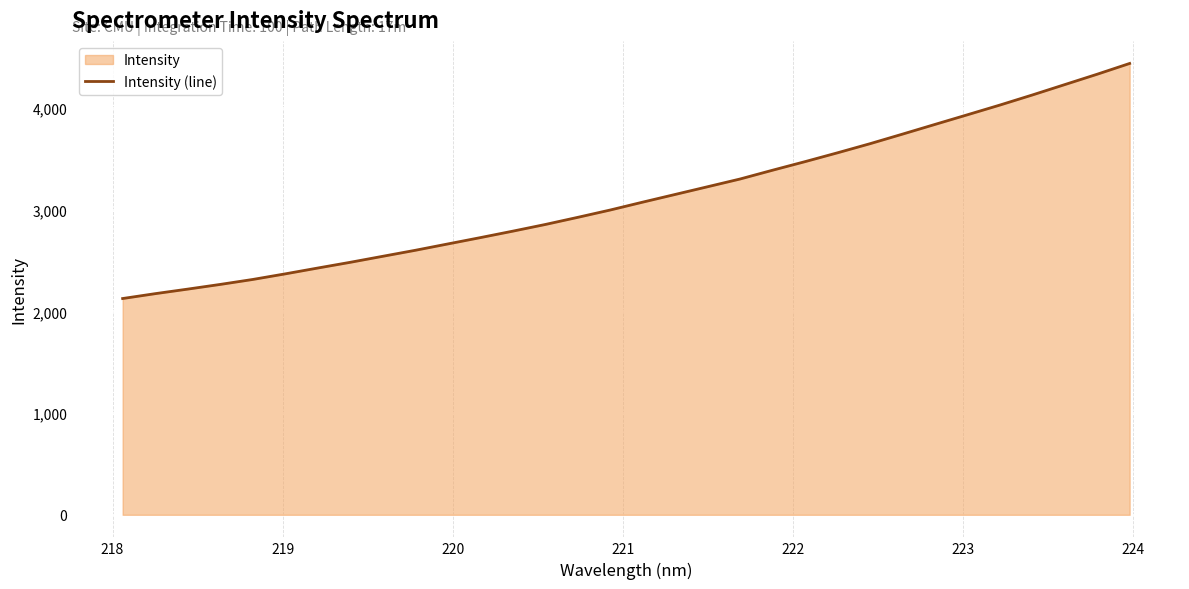

What is the value of the 11th point from the left?

2663.6